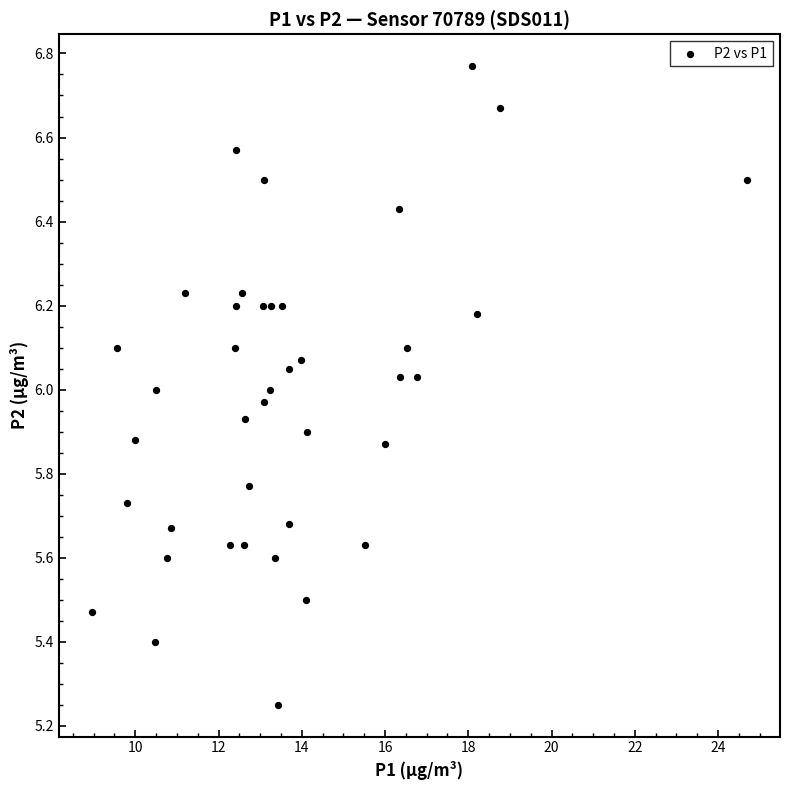

What is the range of X values (max minus min)?

15.8